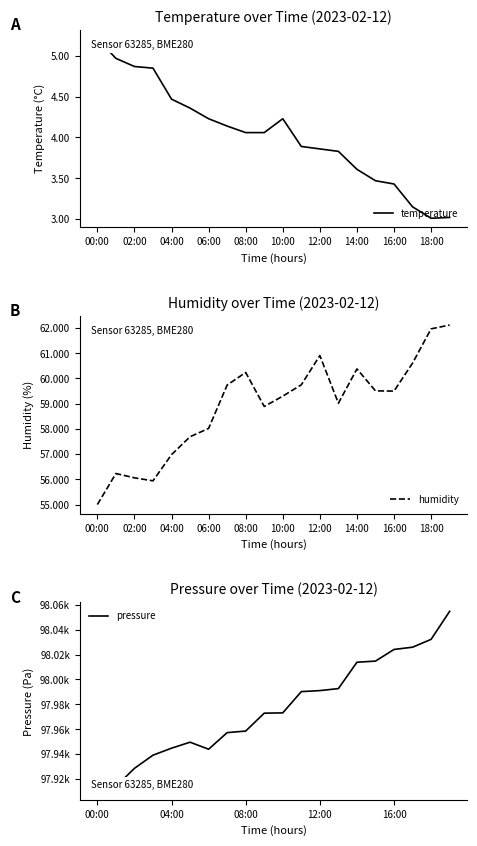

The value of humidity at 14:00 is 60.4. True or false?

True